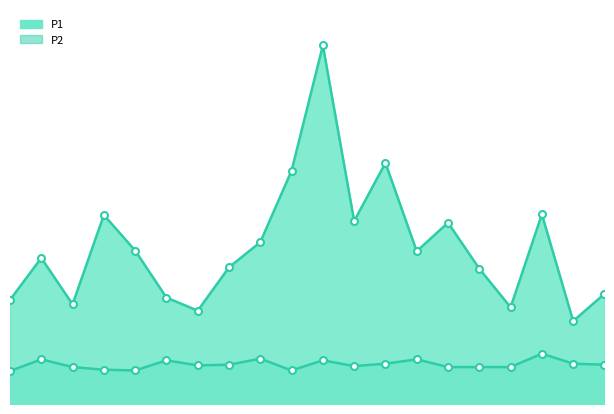

Which series has the largest total across all categories?

P1